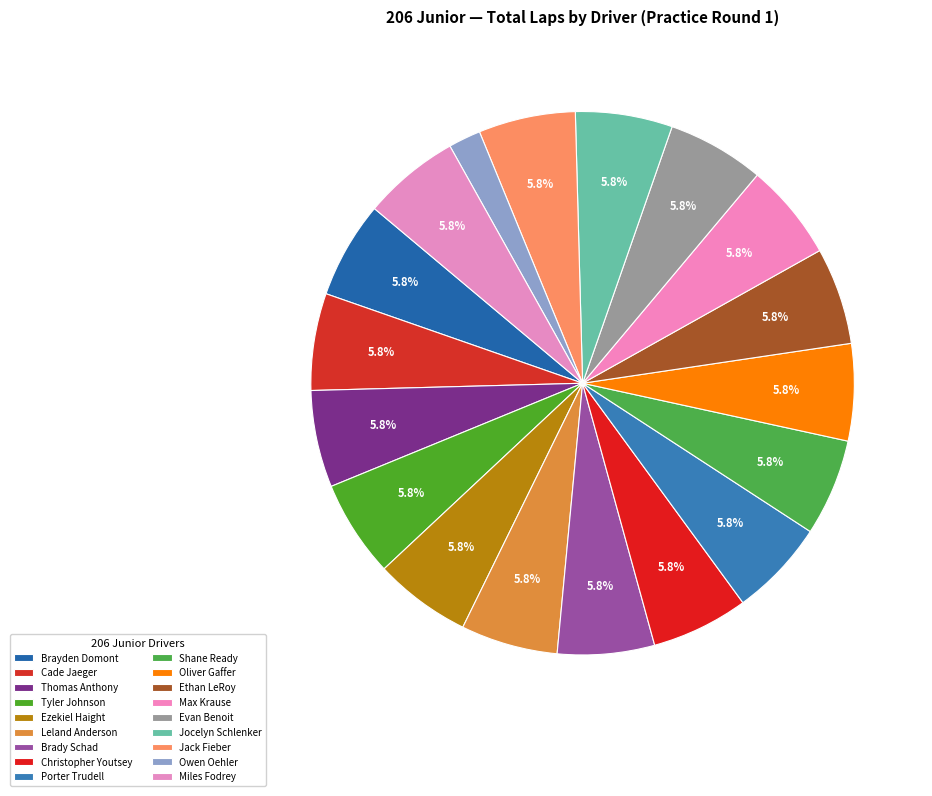

Count the number of slices in the pie.

18